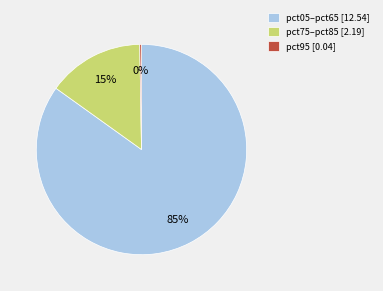

True or false: pct05–pct65 [12.54] accounts for 85% of the total.

True